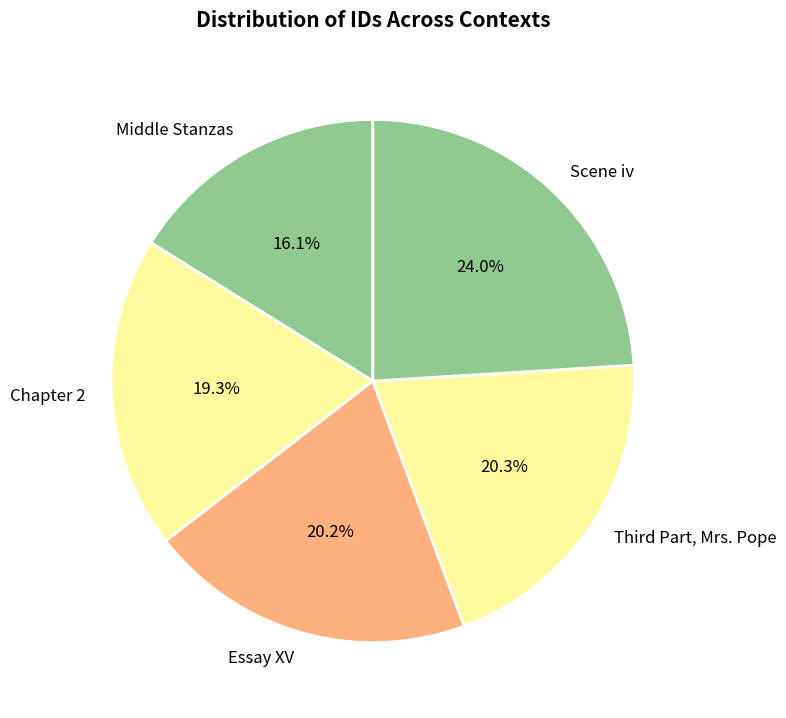

Is there any slice that represents more than half of the pie?

No